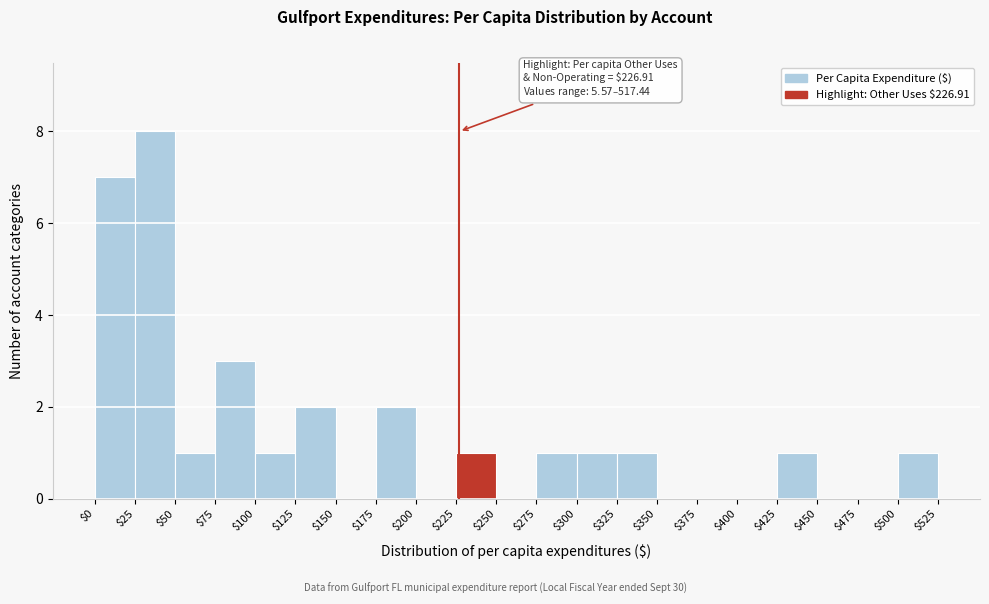

Which range on the x-axis has the tallest bar?

$25 to $50